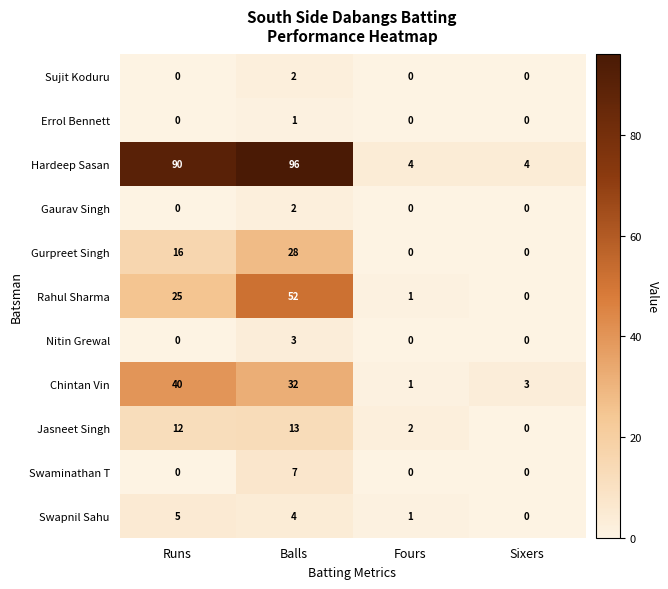

True or false: Chintan Vin has a value of 3 at Sixers.

True